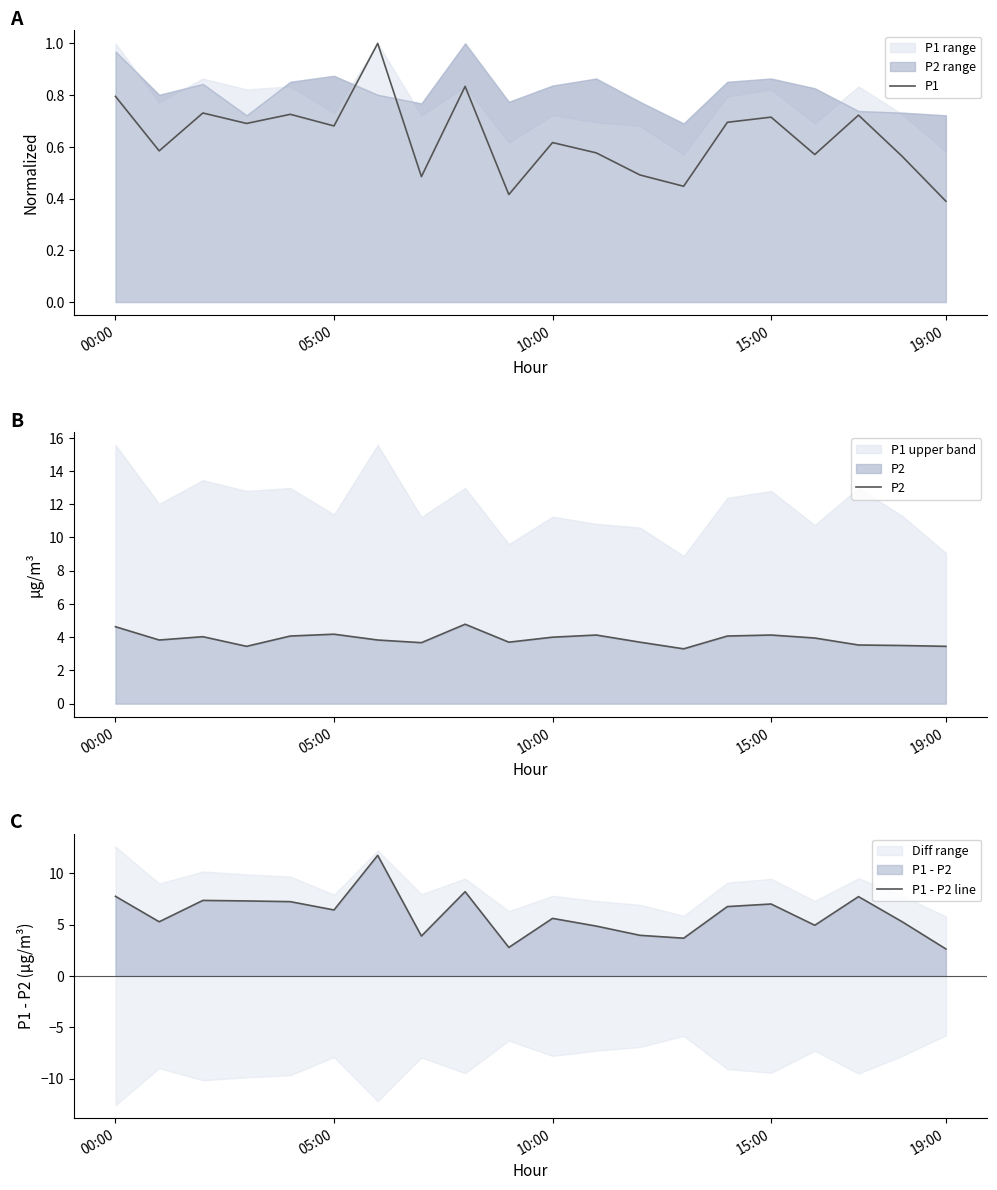

How many data points in P1 - P2 line are less than 6?

10